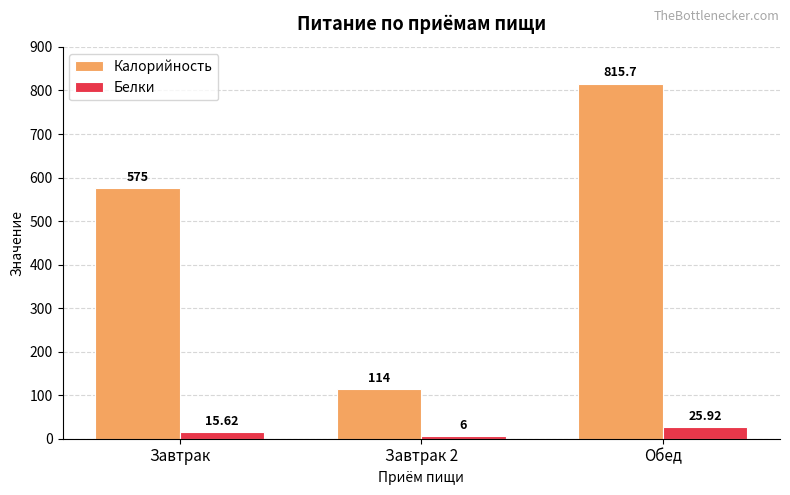

What is the total value across all series at Обед?

841.6